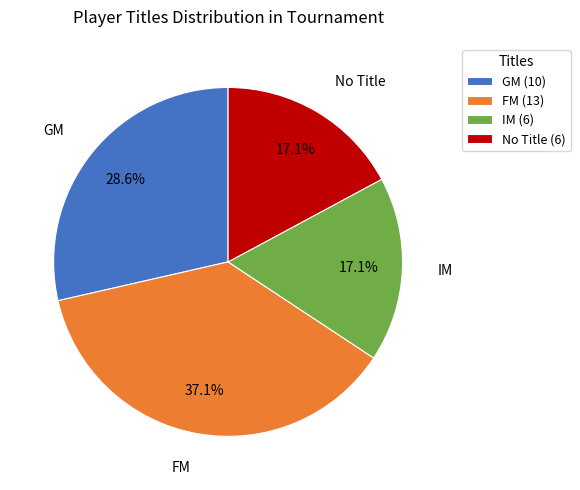

What percentage is NOT represented by FM (13)?

62.9%